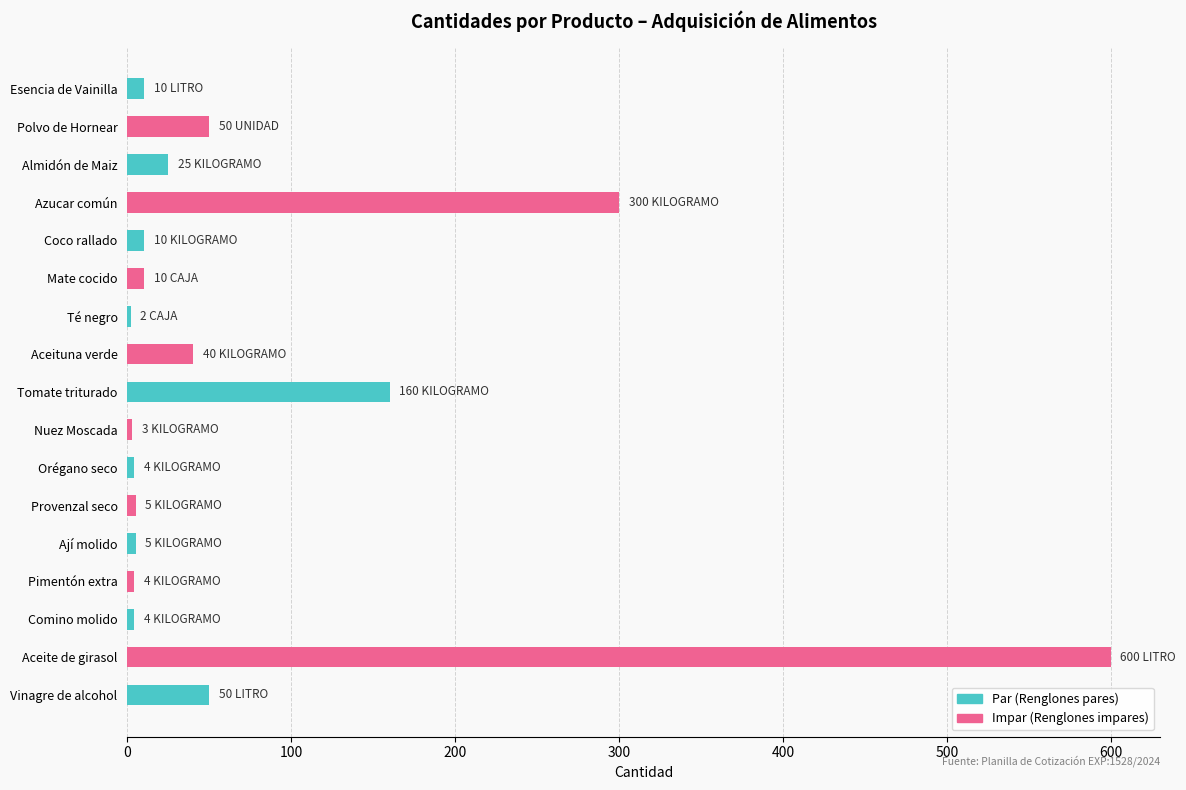

What is the label of the 15th bar from the top?

Comino molido